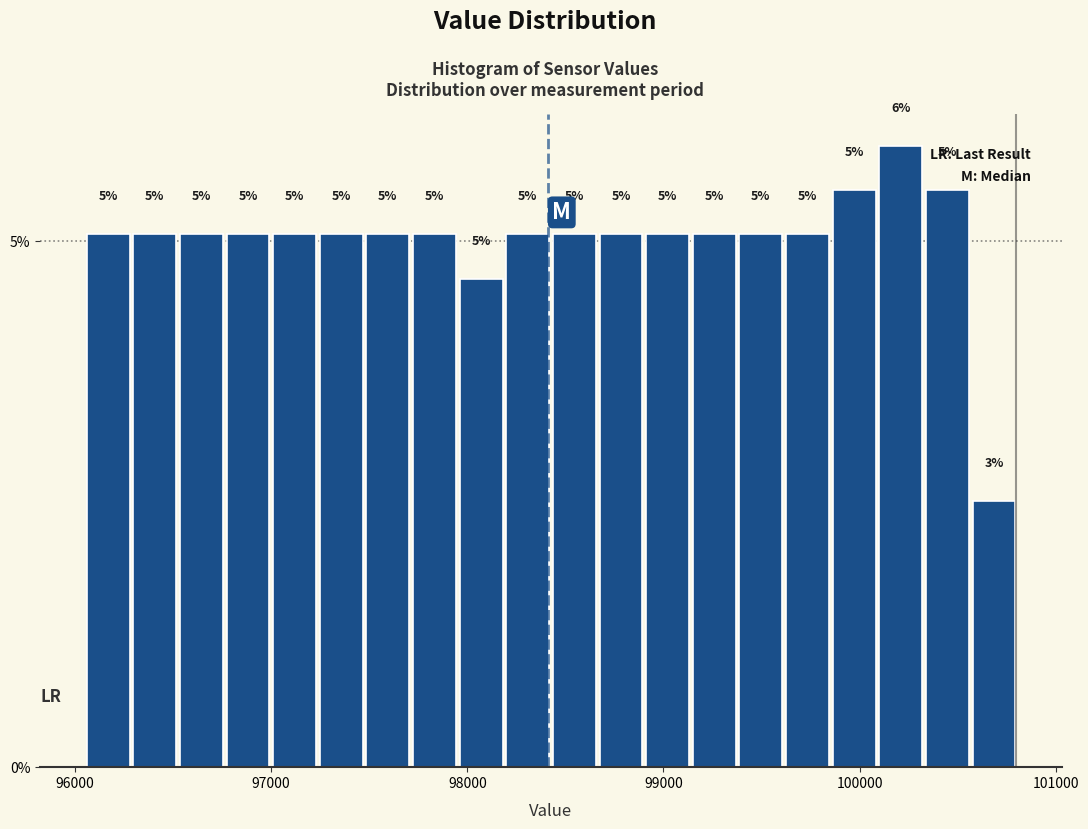

Read against the x-axis, roughly where is the centre of the tallest bar?

100200